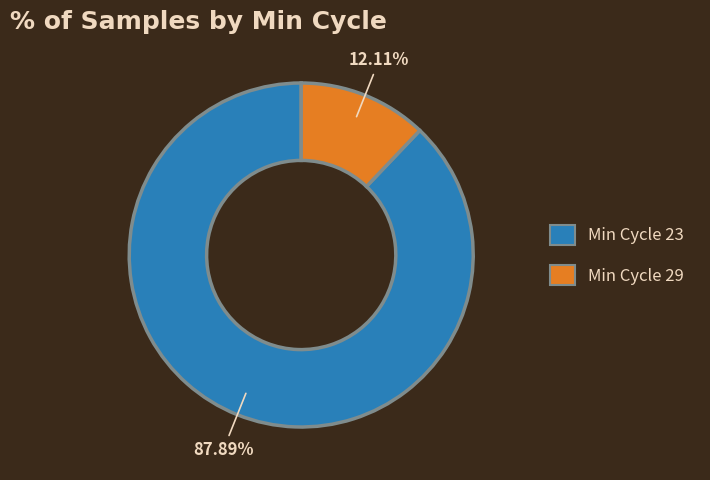

Is there any slice that represents more than half of the pie?

Yes